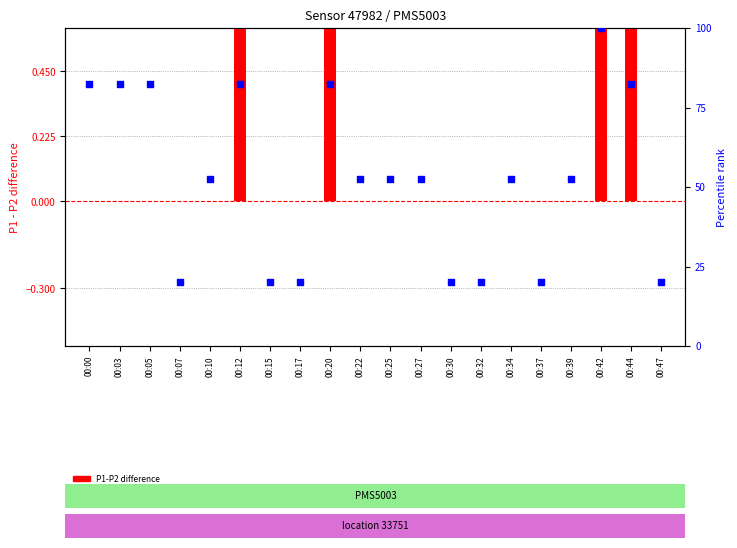

Which series reaches the minimum Y coordinate?

P1-P2 difference